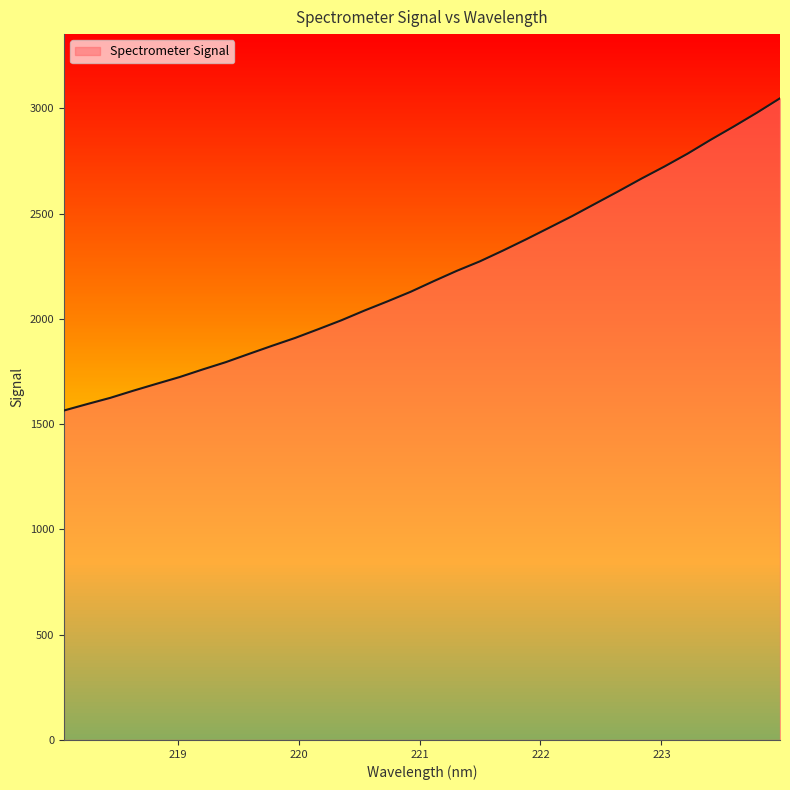

What is the maximum value shown in the chart?

3047.8